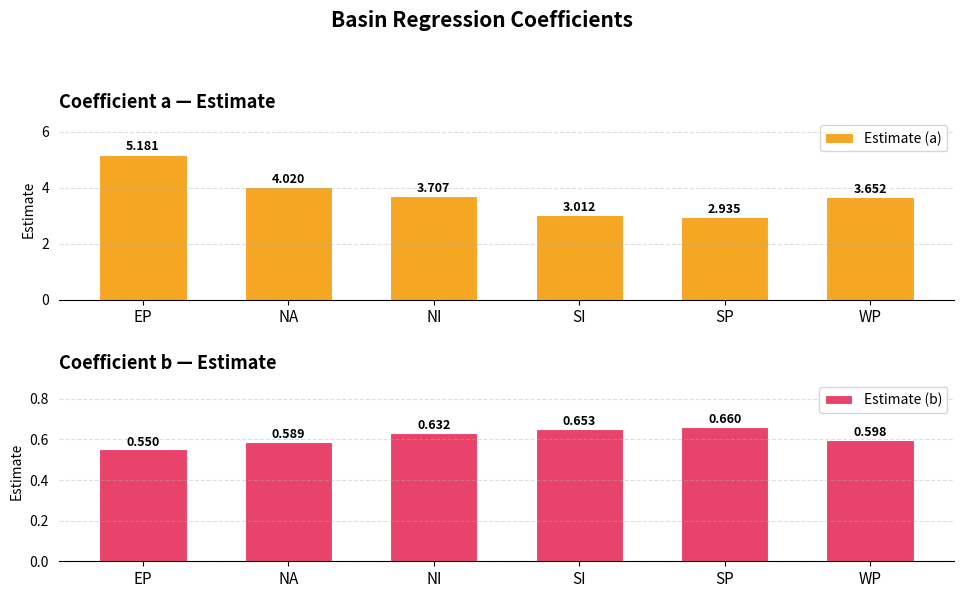

How many distinct data groups are displayed?

2